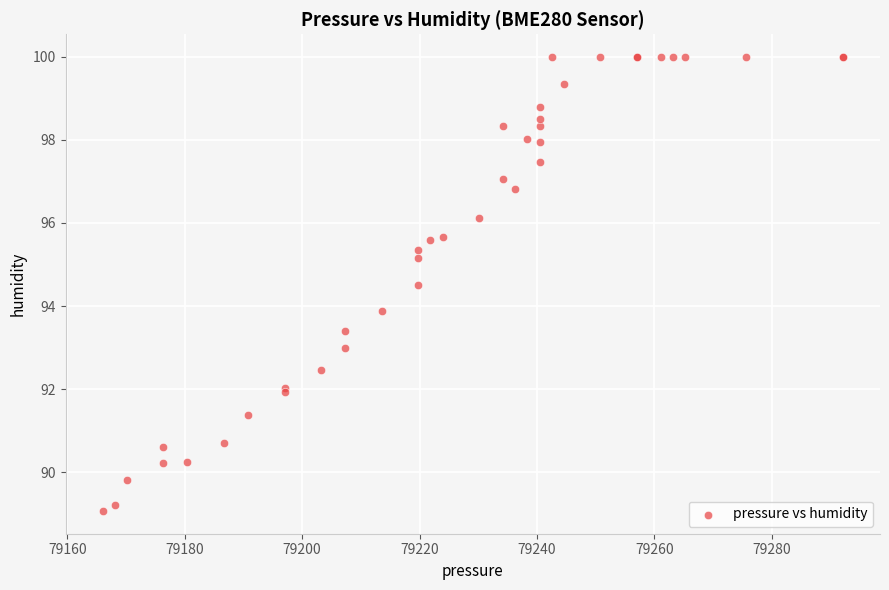

What Y value in the scatter plot is closest to 94?

93.9